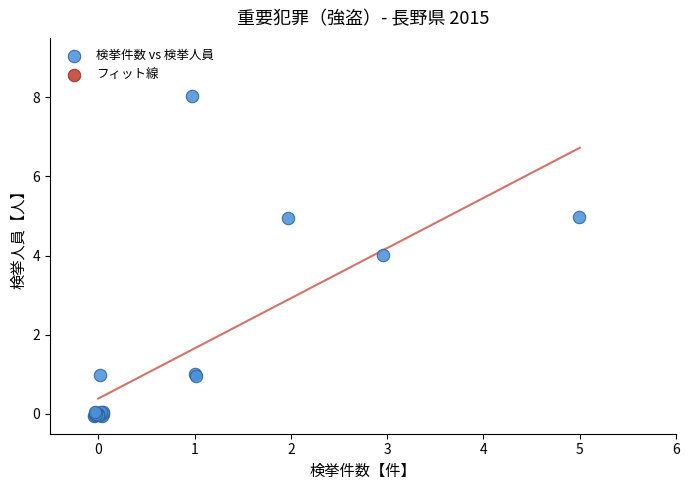

What Y value in the scatter plot is closest to 3?

4.0